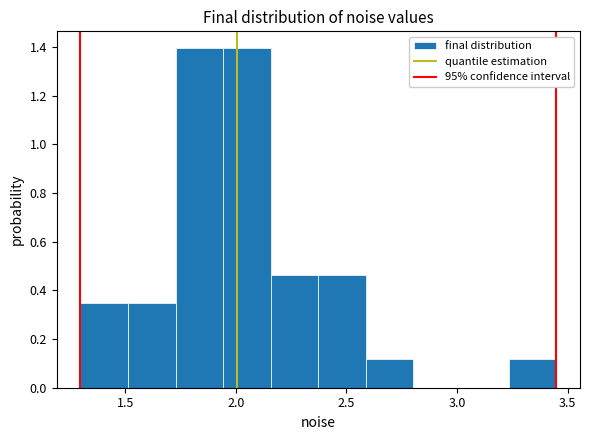

Reading left to right, transcribe this chart: for each bar, give the range it covers on the x-axis and its height. Neither the bar edges nor the heights are printed on the chart, so give them approximately, as read against the axes.

1.30 to 1.50: 0.34
1.50 to 1.75: 0.34
1.75 to 1.95: 1.40
1.95 to 2.15: 1.40
2.15 to 2.35: 0.46
2.35 to 2.60: 0.46
2.60 to 2.80: 0.12
2.80 to 3.00: 0
3.00 to 3.25: 0
3.25 to 3.45: 0.12